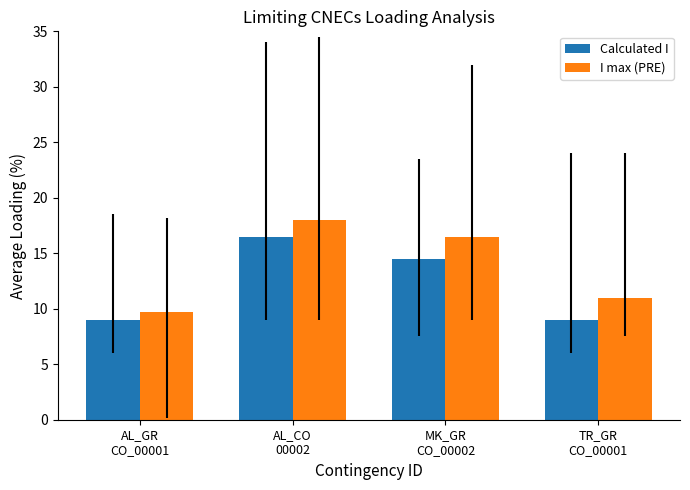

Are the bars grouped side by side (vs. stacked)?

Yes